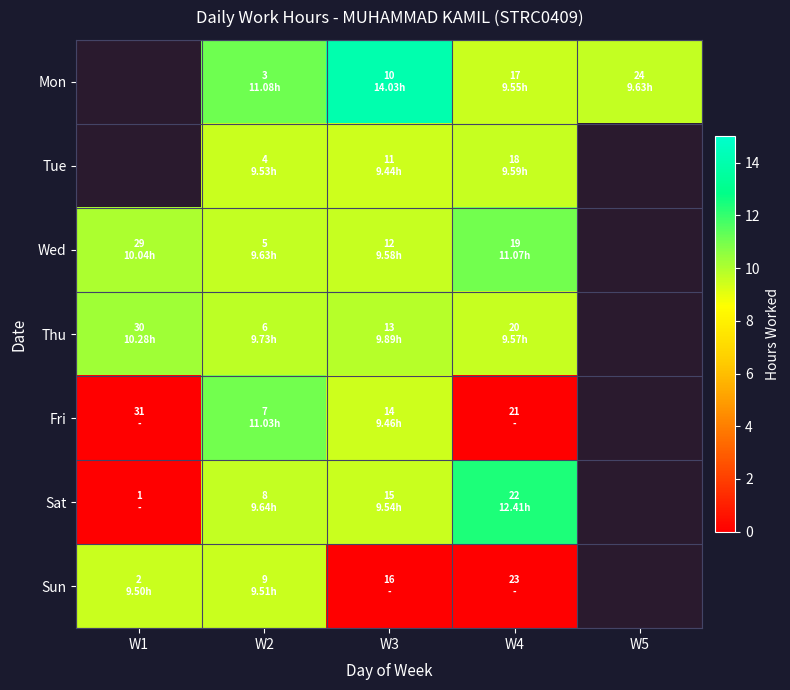

At which label is Wed closest to 10?

W1